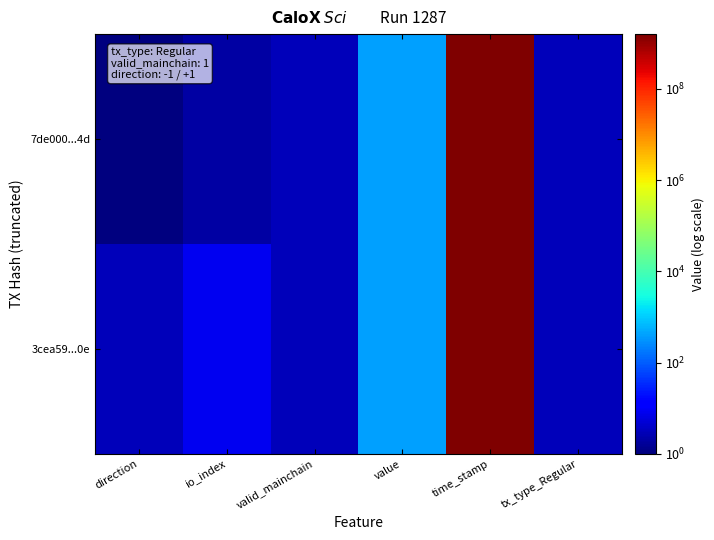

Reading left to right, what are all the values shown in this chart?

7de000...4d: direction=1.0	io_index=2.0	valid_mainchain=3.0	value=390.0	time_stamp=1593553605.0	tx_type_Regular=3.0
3cea59...0e: direction=3.0	io_index=8.0	valid_mainchain=3.0	value=390.0	time_stamp=1593541066.0	tx_type_Regular=3.0